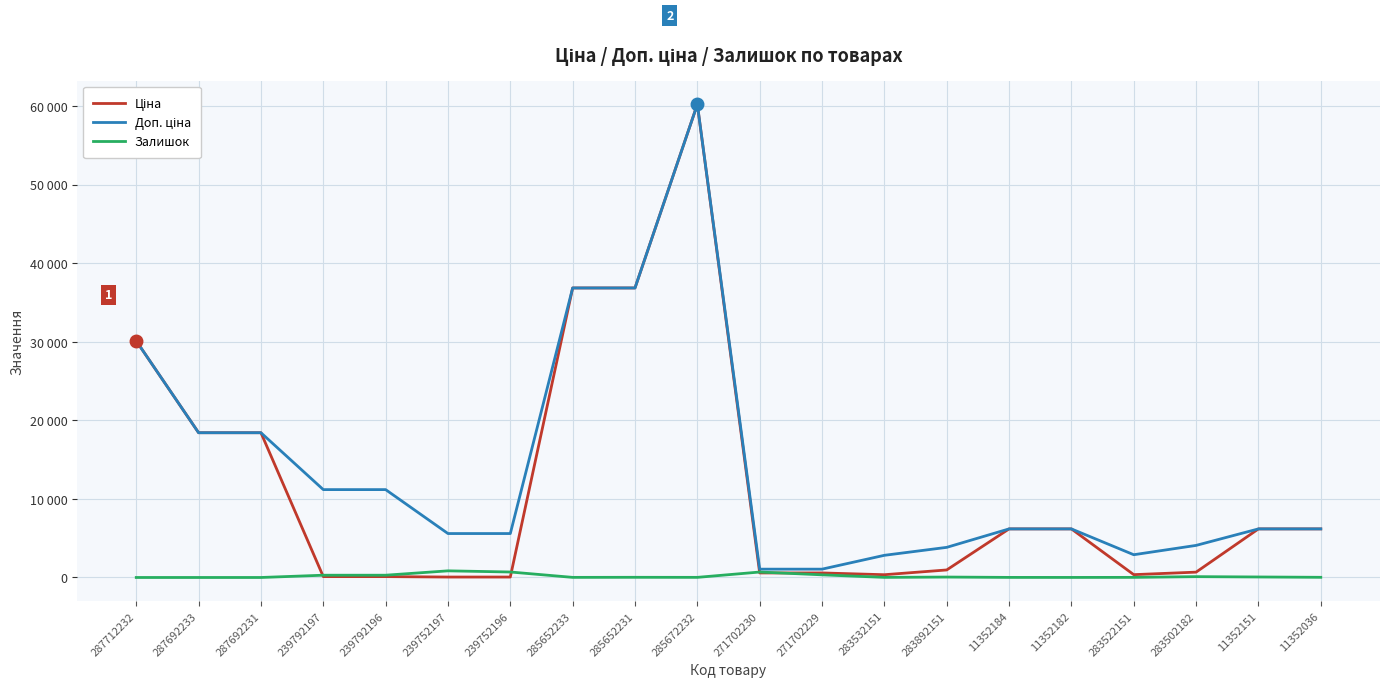

What is the average value of the Доп. ціна series?

13743.2